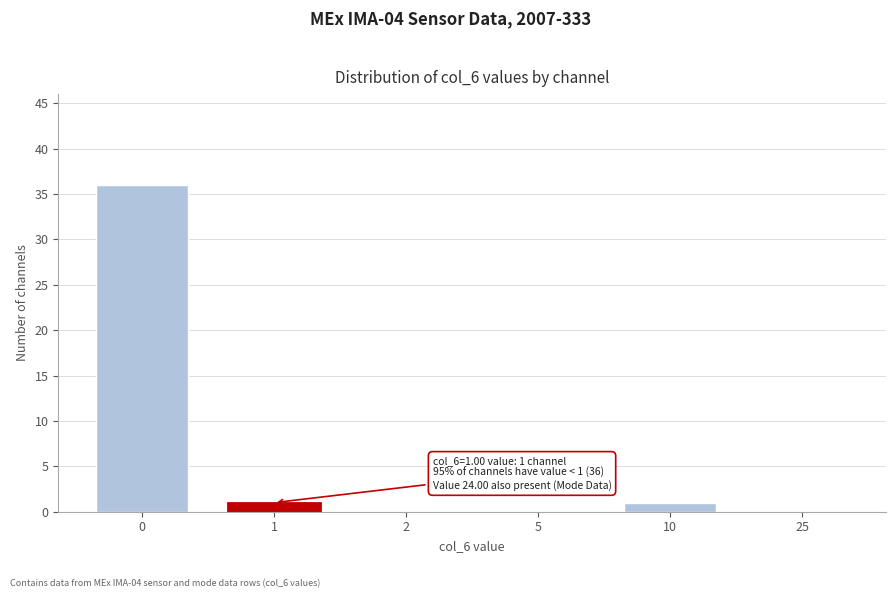

Reading left to right, what are all the values shown in this chart?

0=36	1=1	2=0	5=0	10=1	25=0